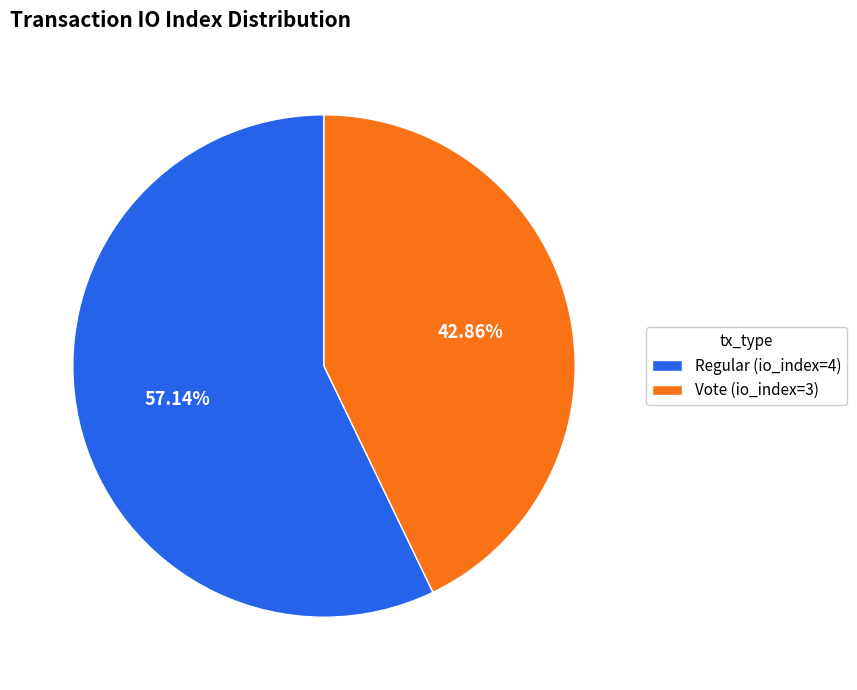

How many segments does this pie chart have?

2